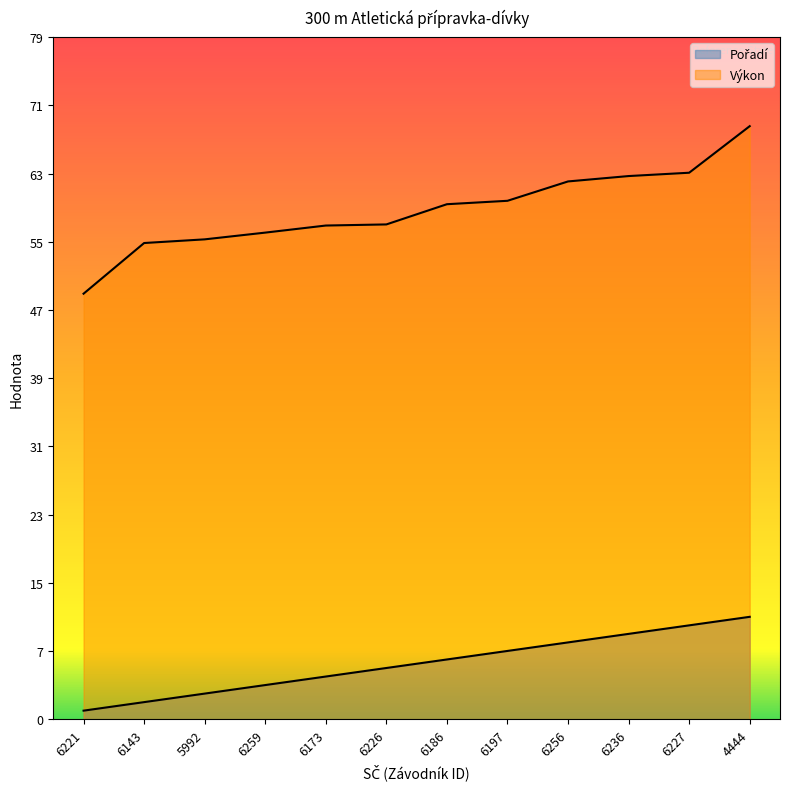

Rank the series by their maximum value, from lowest to highest.

Pořadí, Výkon